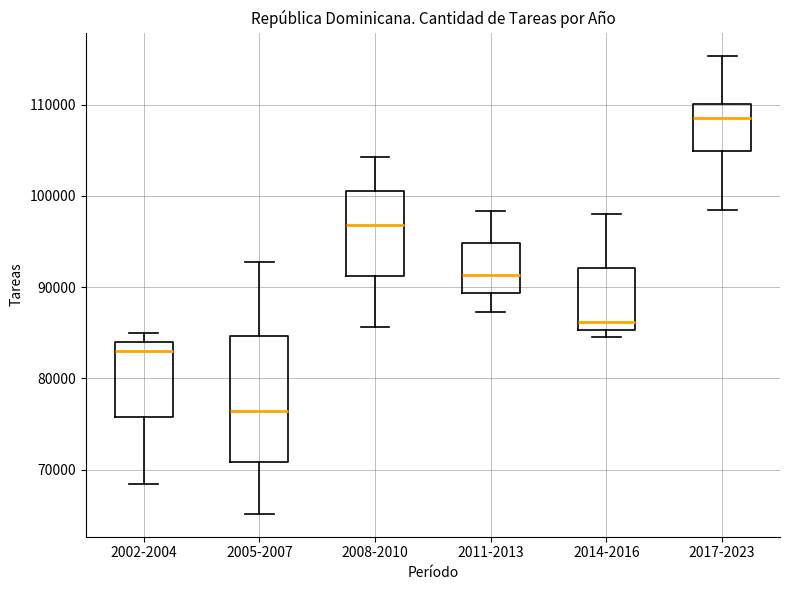

Where is the upper edge of the box for 2008-2010 on the y-axis? The values are not printed on the chart, so give them approximately, as read against the axis.

101000